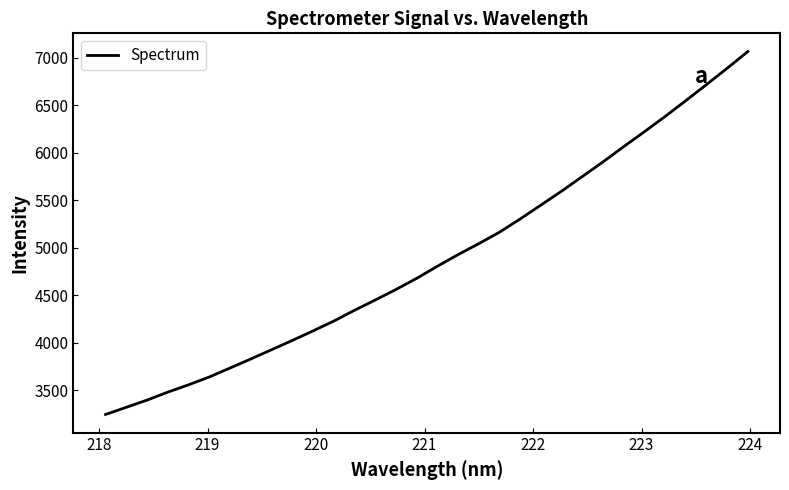

What is the difference between the maximum and minimum values?

3822.9